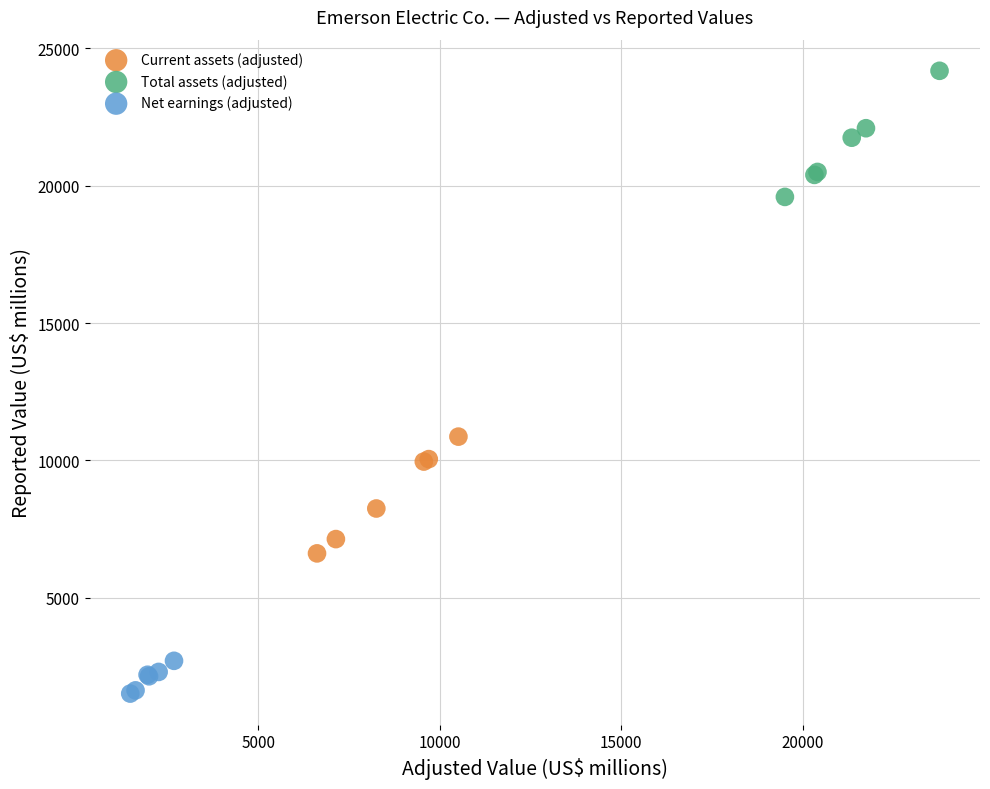

Which series has the widest spread of Y values?

Total assets (adjusted)